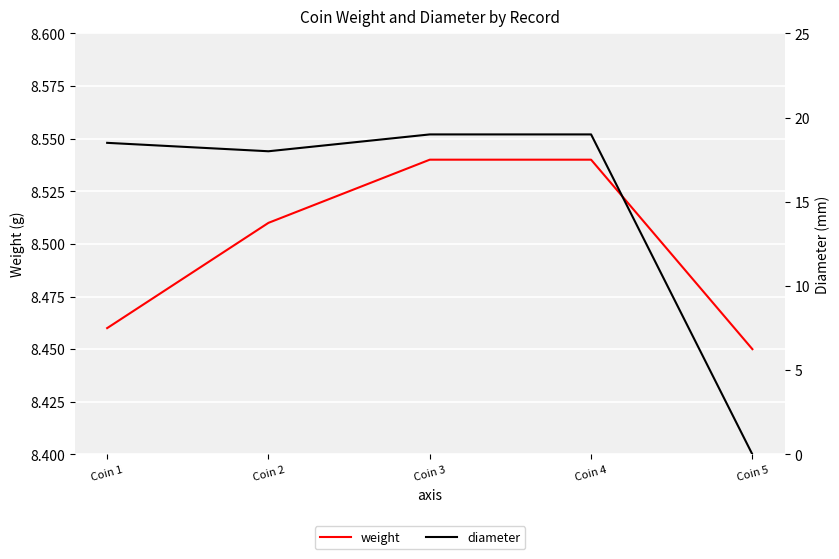

Is it true that weight equals 8.5 at Coin 1?

True